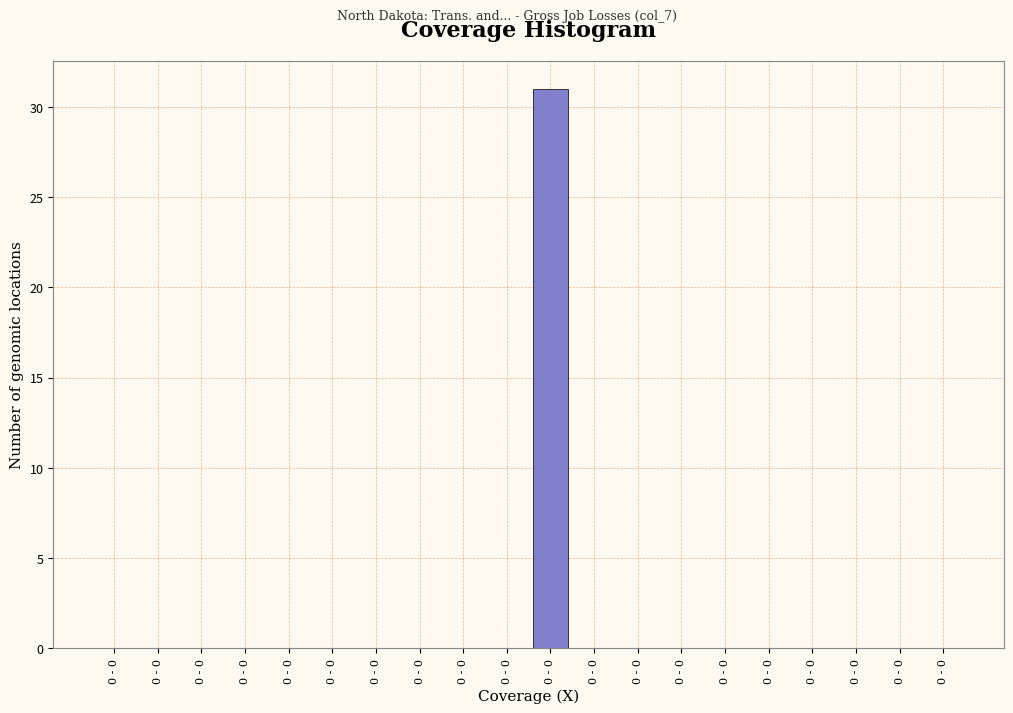

How many distinct data groups are displayed?

1